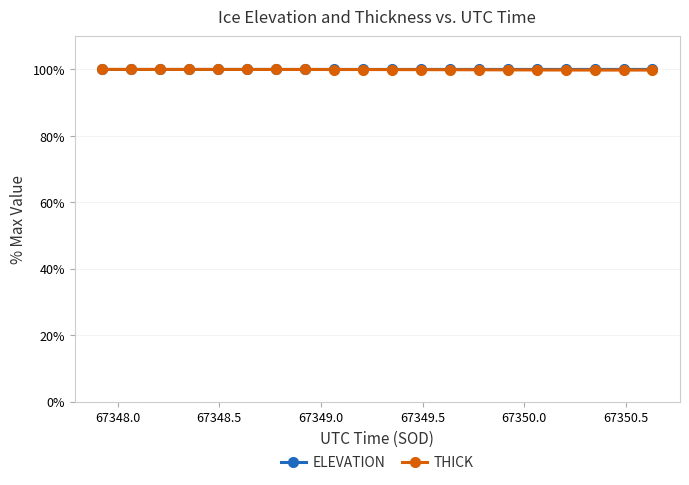

What is the lowest value of the ELEVATION series?

100.0